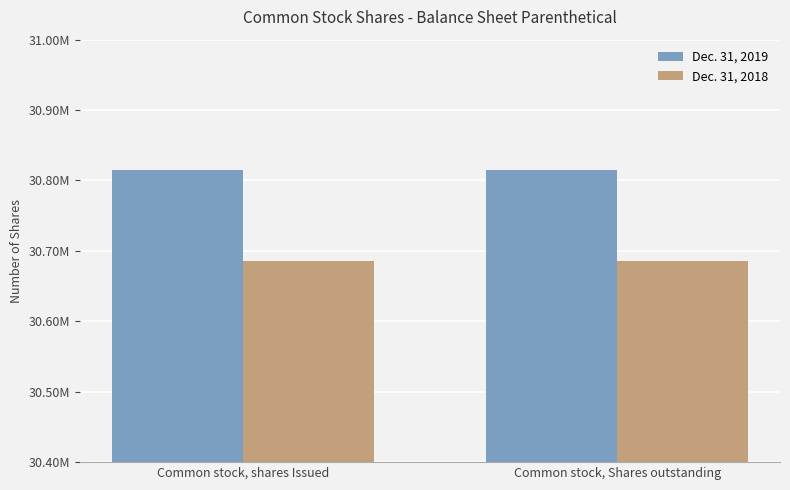

Reading right to left, extract all data points from this chart.

Dec. 31, 2019: Common stock, Shares outstanding=30814211	Common stock, shares Issued=30814211
Dec. 31, 2018: Common stock, Shares outstanding=30685412	Common stock, shares Issued=30685412